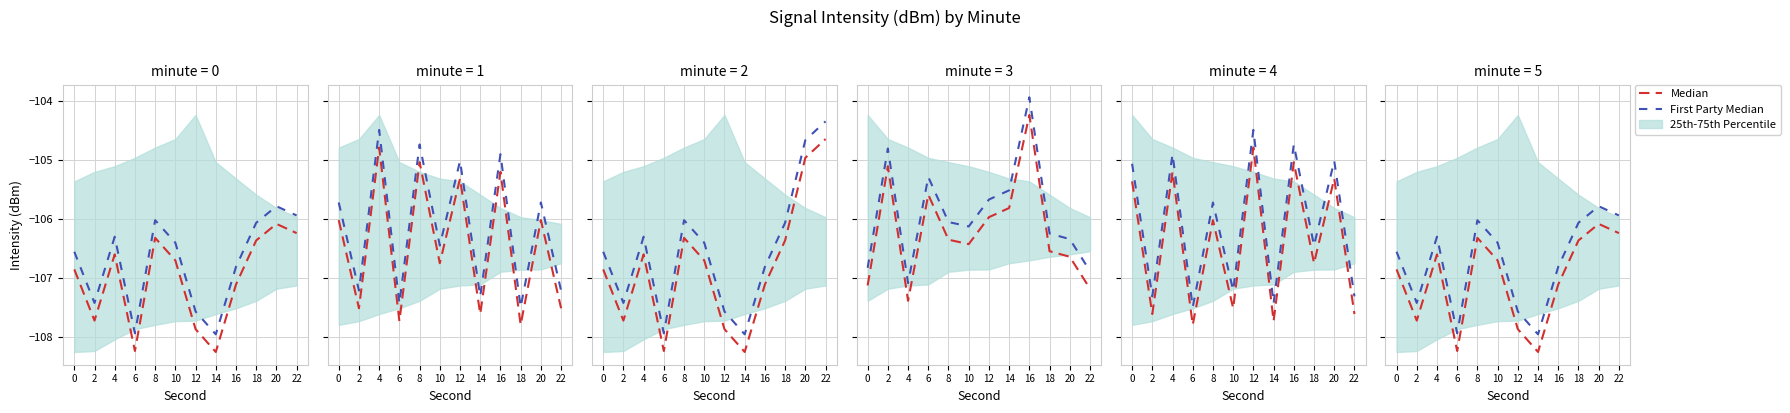

True or false: First Party Median and Median intersect in this chart.

False